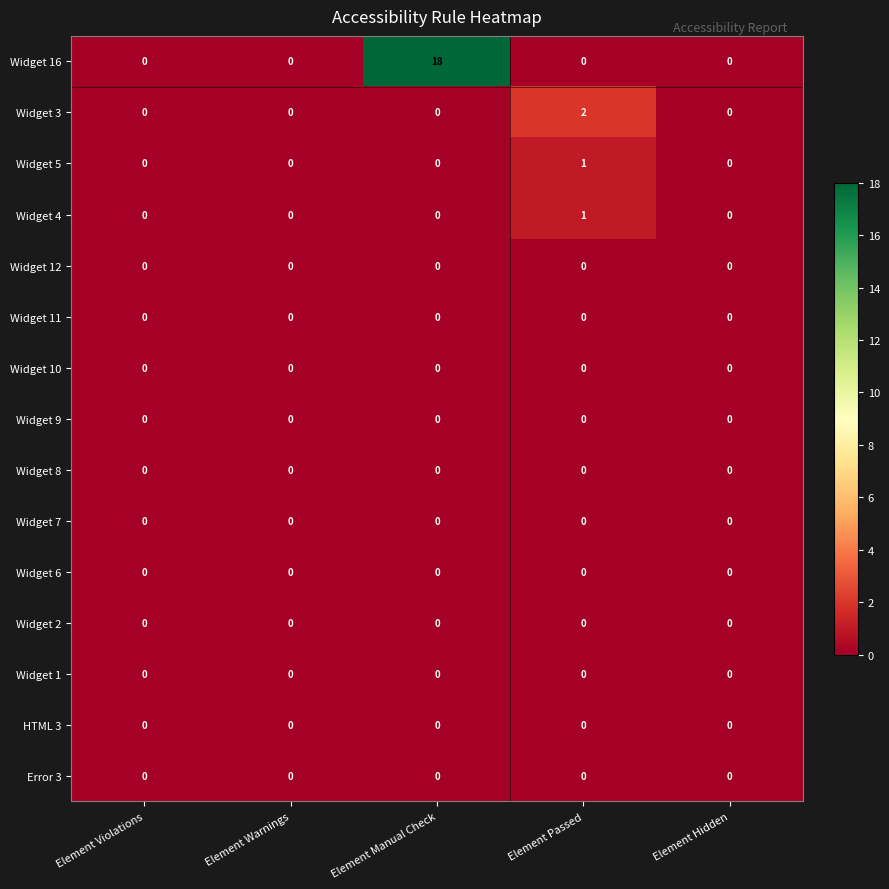

Which series has the widest spread of values?

Widget 16